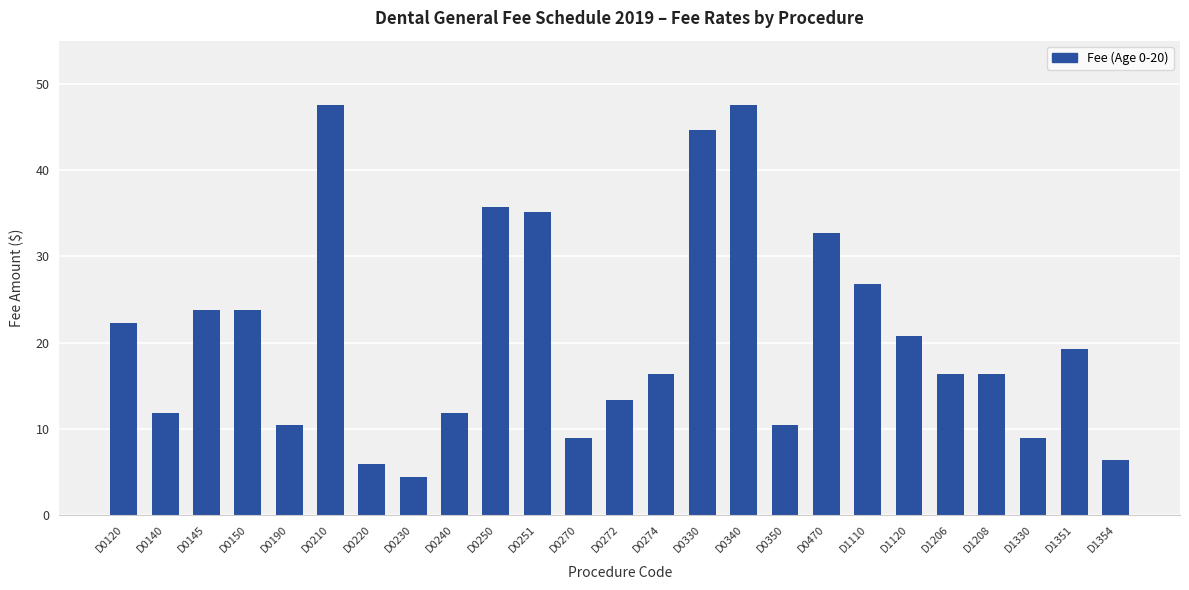

What is the value of the 5th bar from the left?

10.4